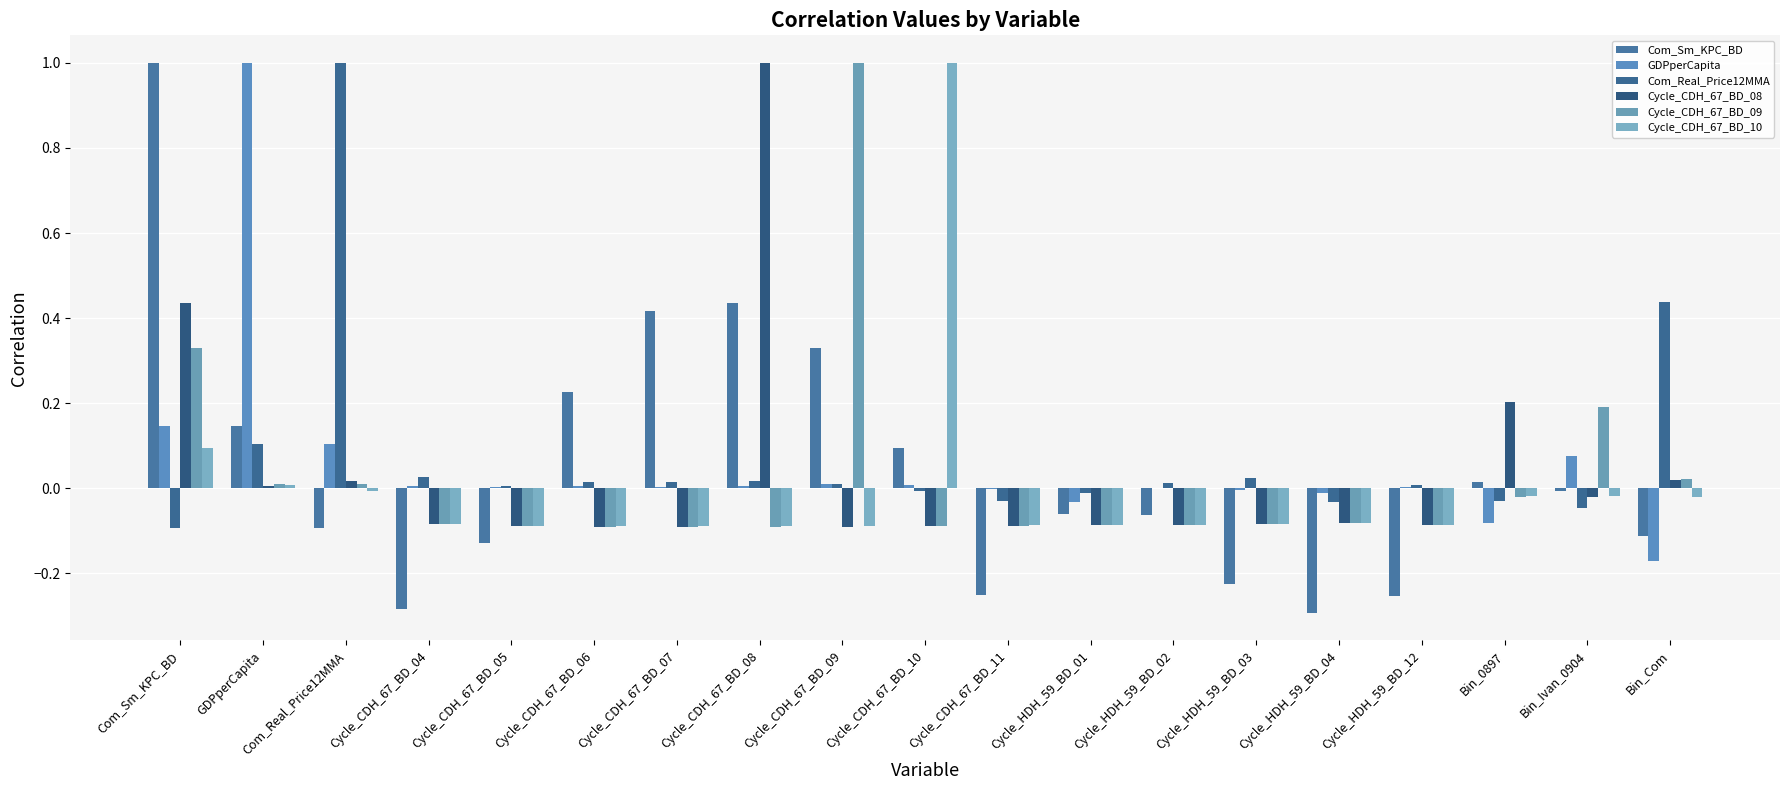

Does the chart contain stacked bars?

No